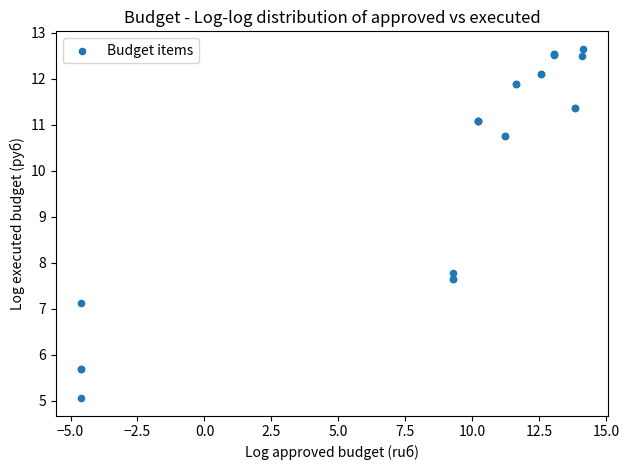

What Y value in the scatter plot is closest to 8?

7.8